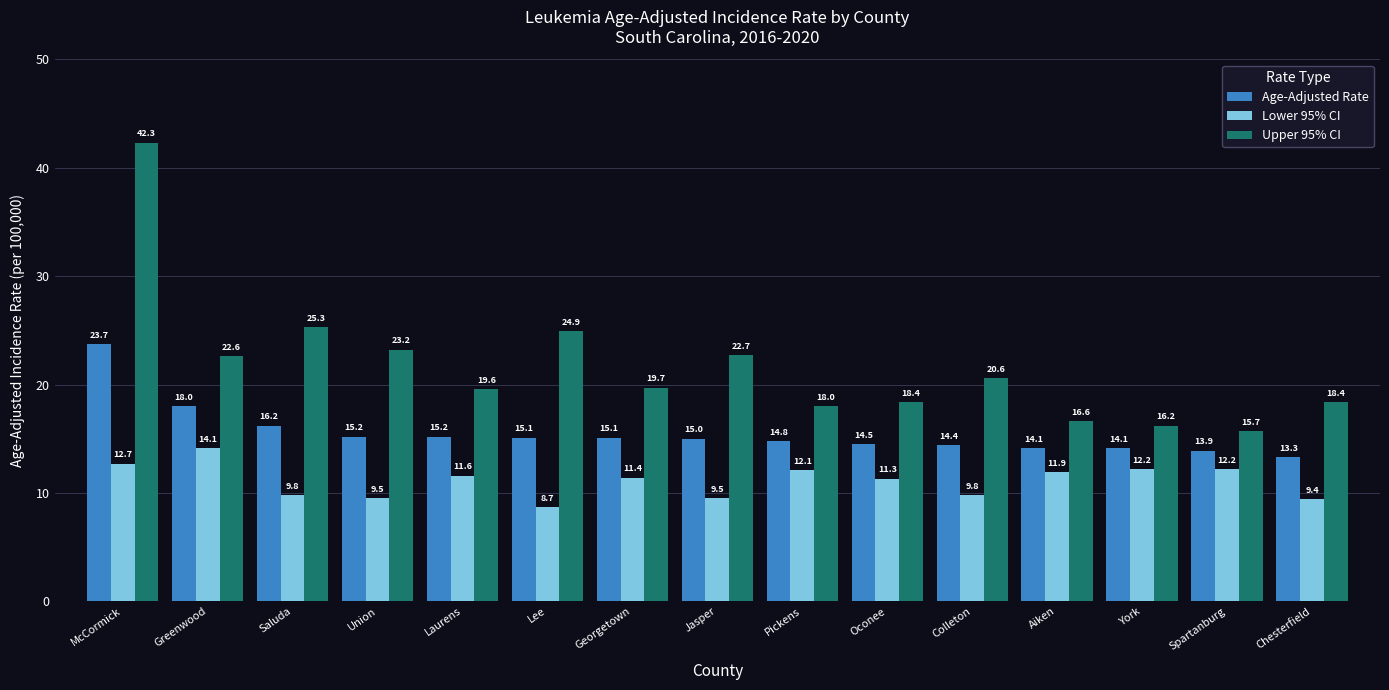

How many values in the Lower 95% CI series are below 11?

6